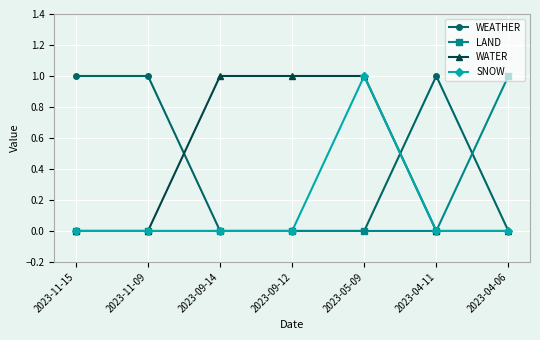

How many lines are shown in the chart?

4